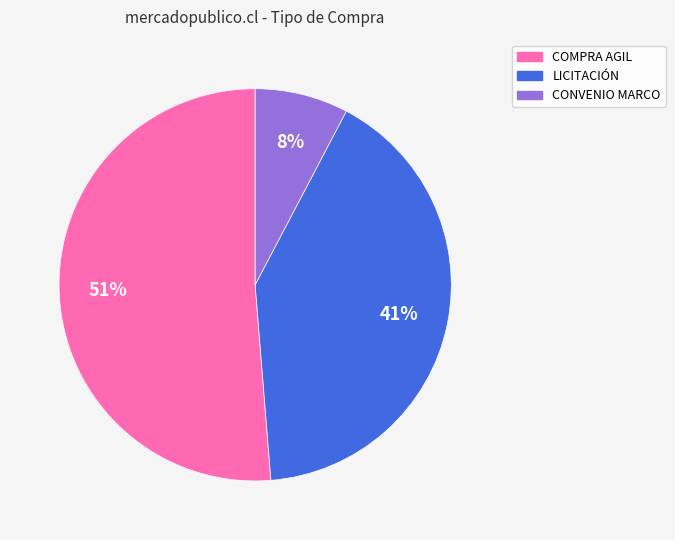

The COMPRA AGIL slice represents 42% of the pie. True or false?

False